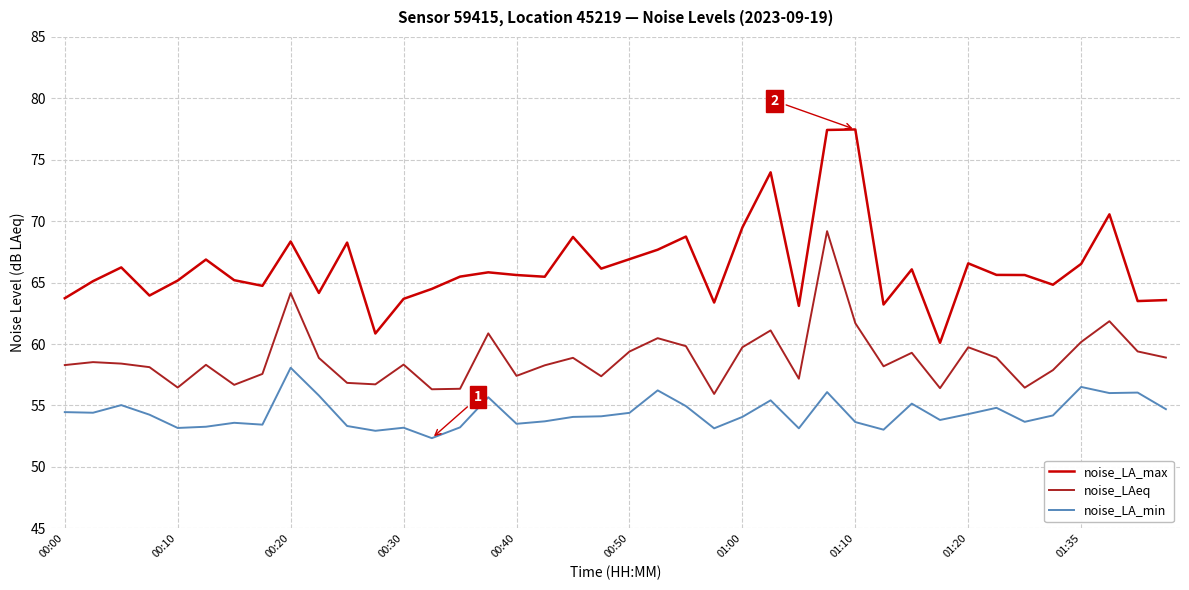

Which series has the largest total across all categories?

noise_LA_max